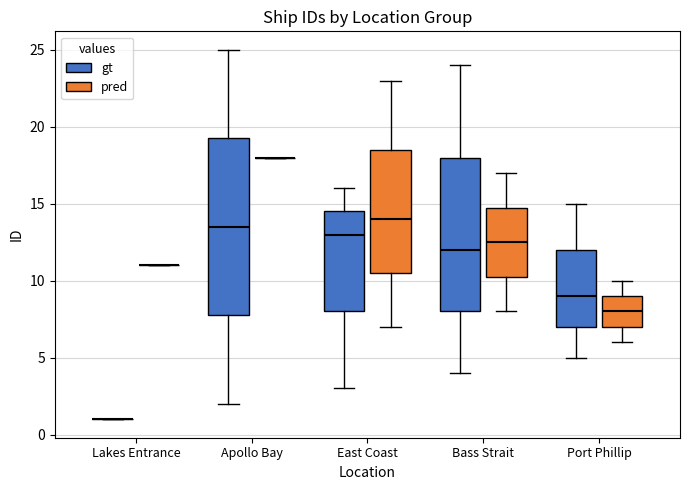

Which box is the tallest, from its lower edge to its upper edge?

Apollo Bay (gt)